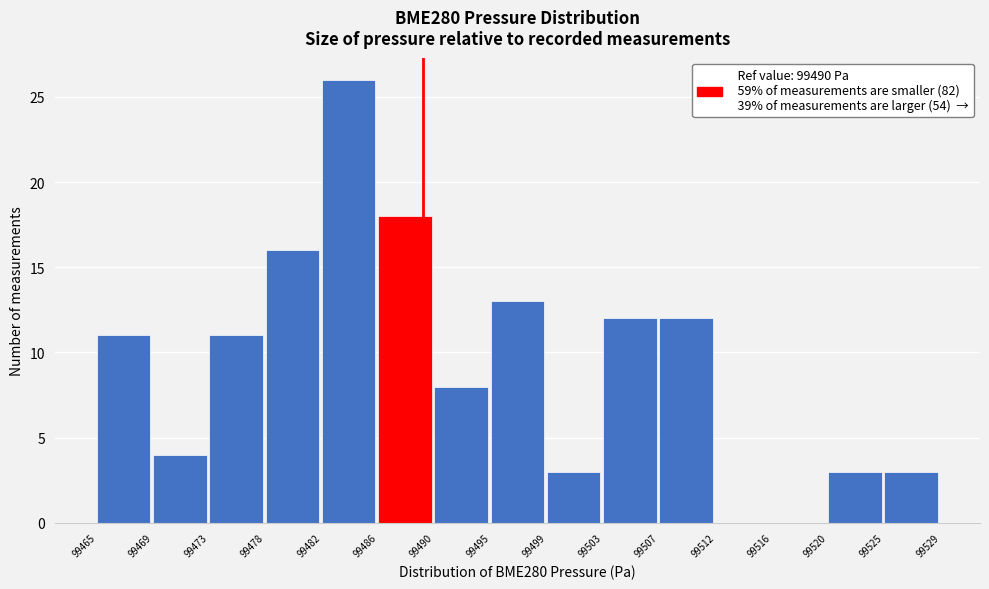

Reading right to left, transcribe all the data shown in this chart.

99525=3	99520=3	99516=0	99512=0	99507=12	99503=12	99499=3	99495=13	99490=8	99486=18	99482=26	99478=16	99473=11	99469=4	99465=11